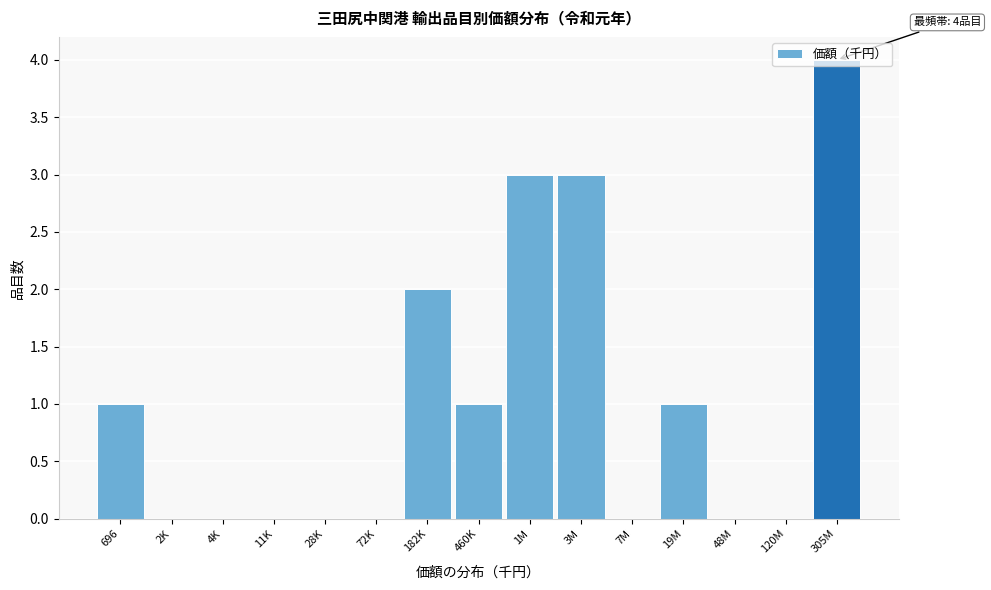

At which category does the chart reach its peak across all series?

305M